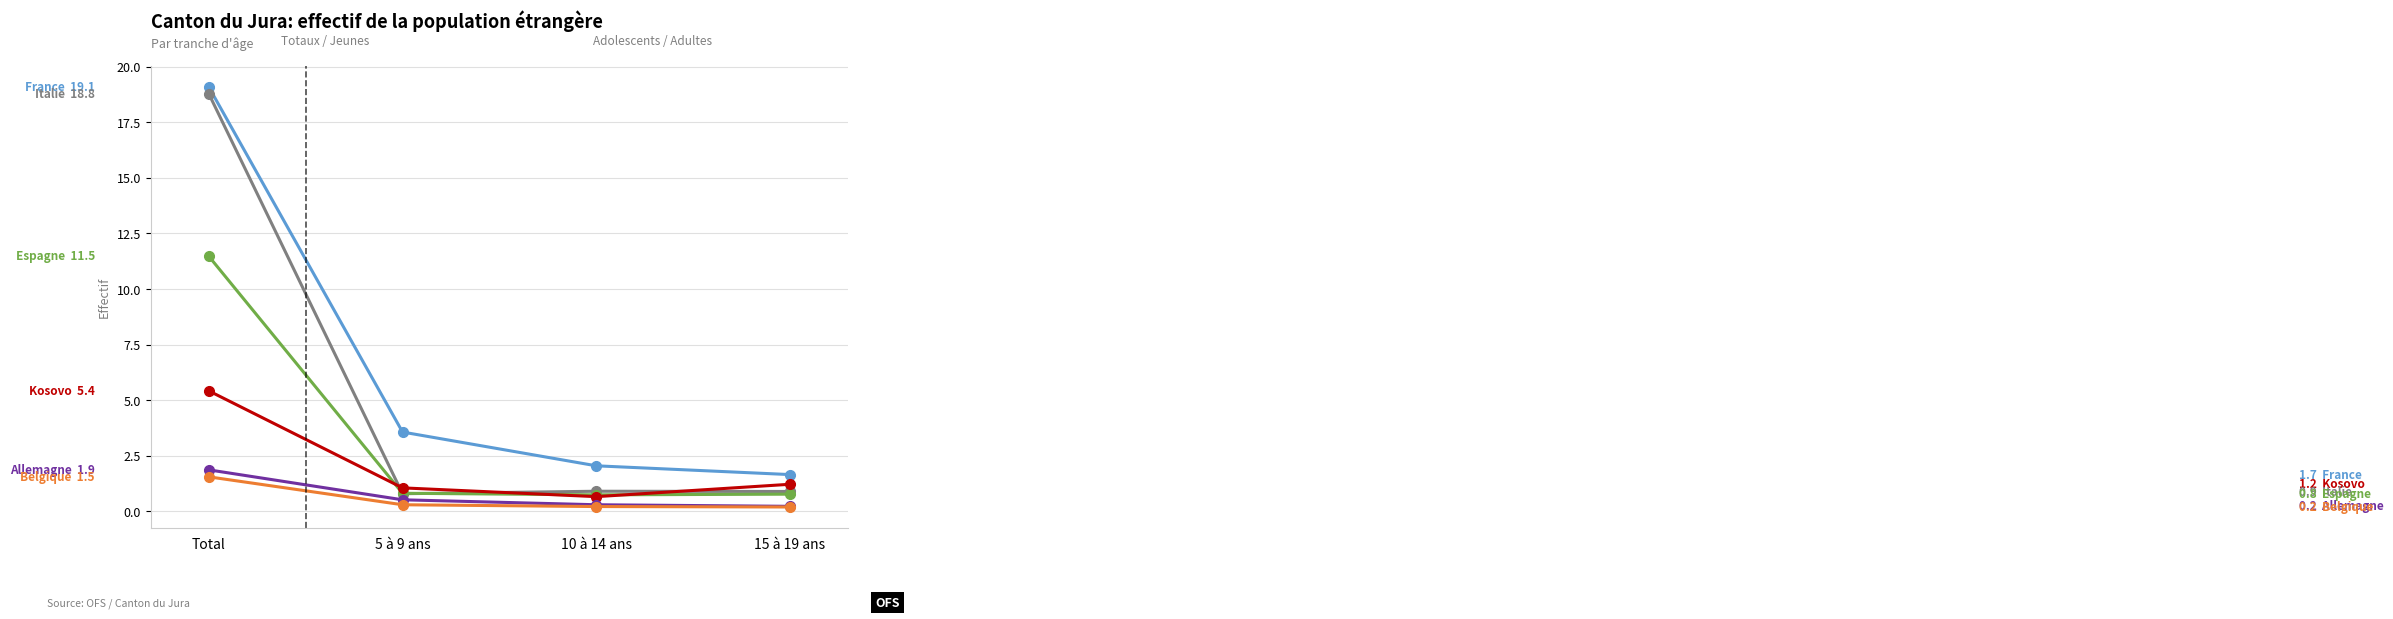

Count the number of categories in the chart.

4